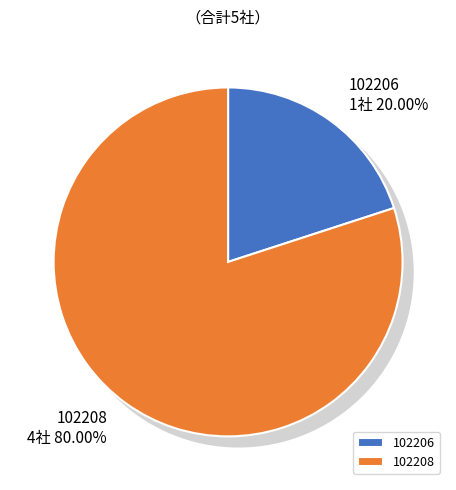

What percentage do 102206 and 102208 together represent?

100.0%